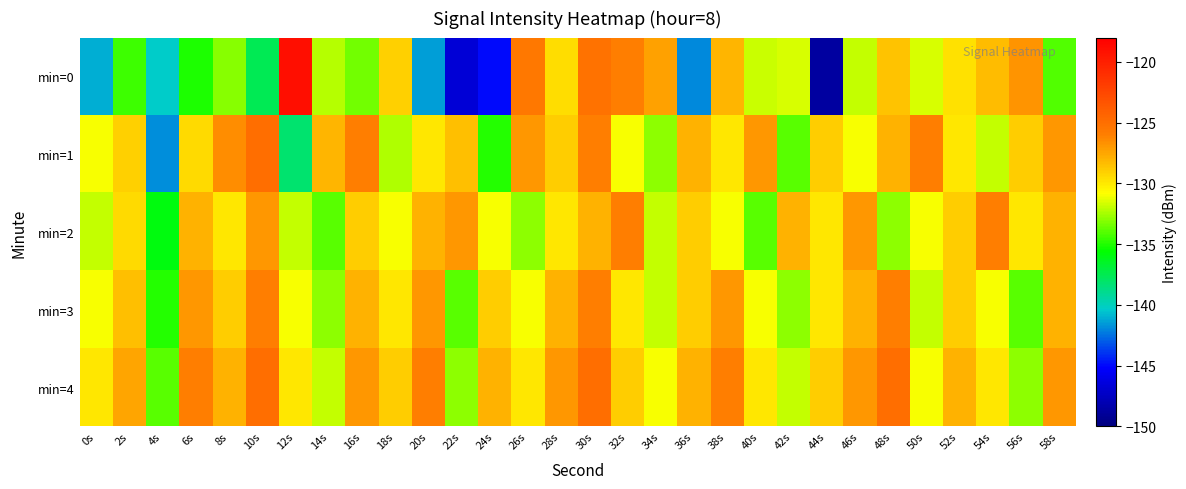

How many series are shown in this chart?

5